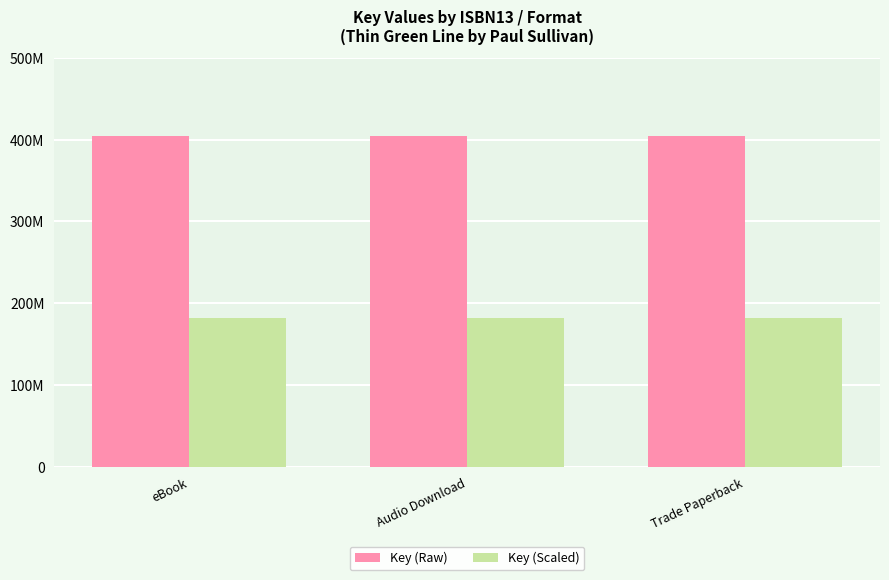

What is the label of the 2nd bar from the left?

Audio Download